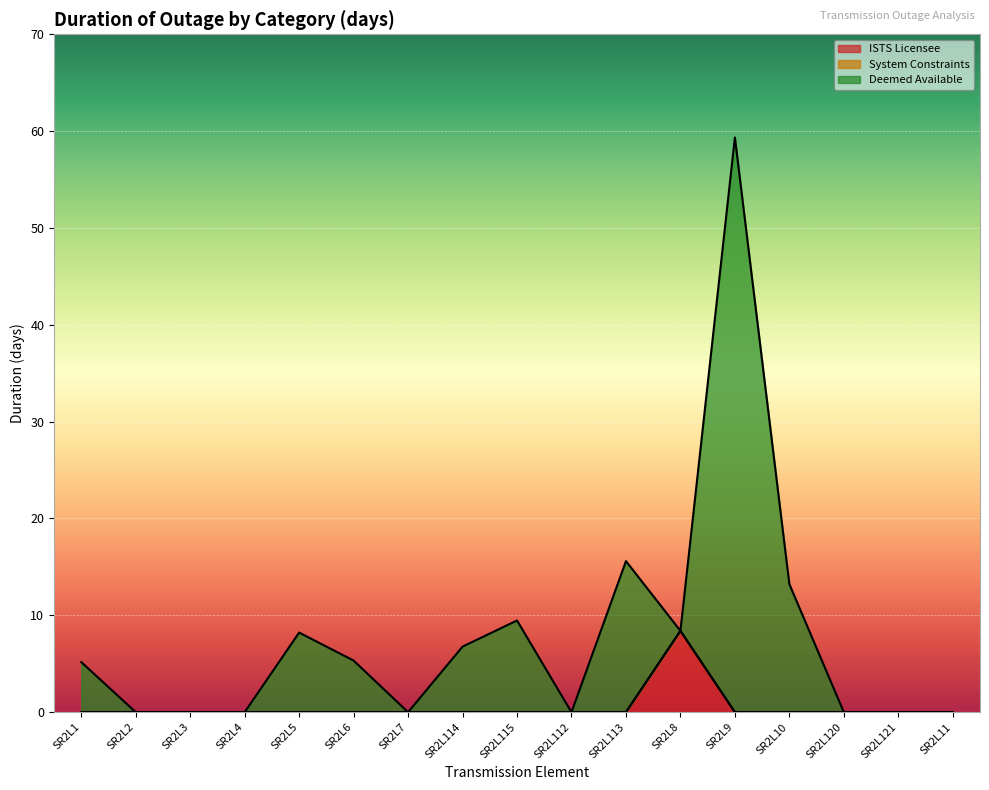

What is the label of the 7th point from the right?

SR2L113